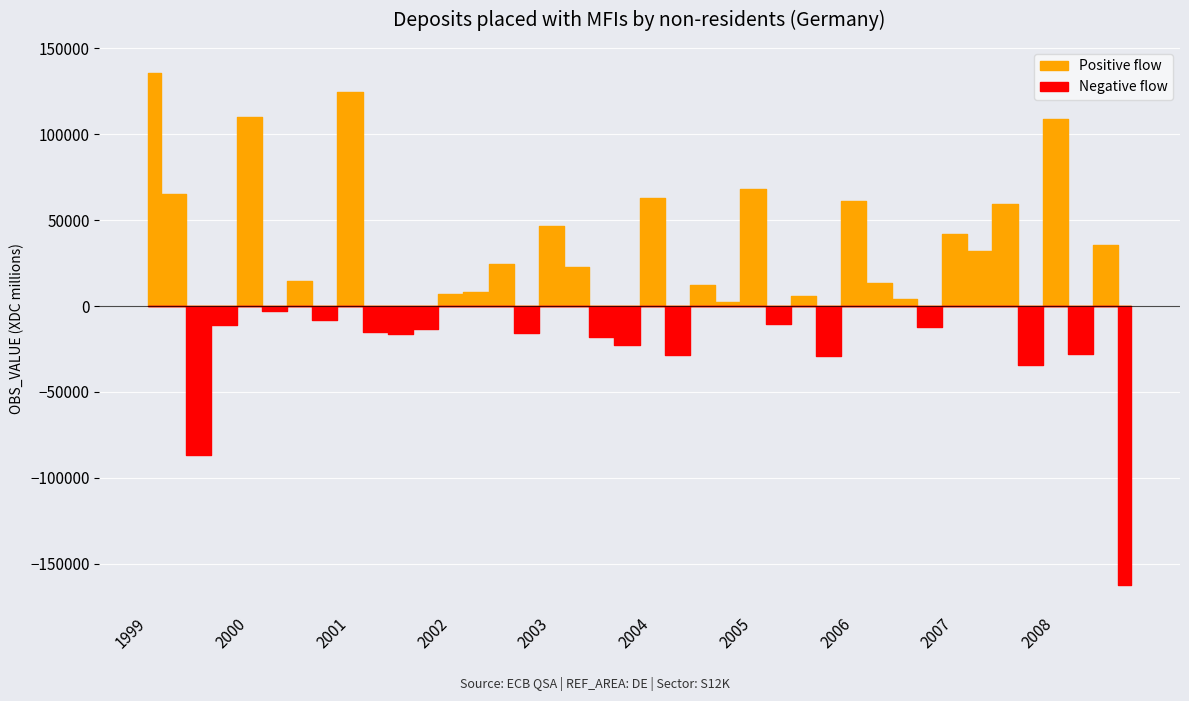

Is this an area chart (filled region under the line)?

No